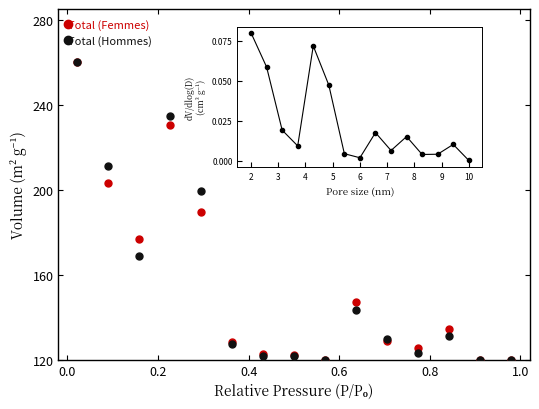

Count the number of data series in this chart.

2